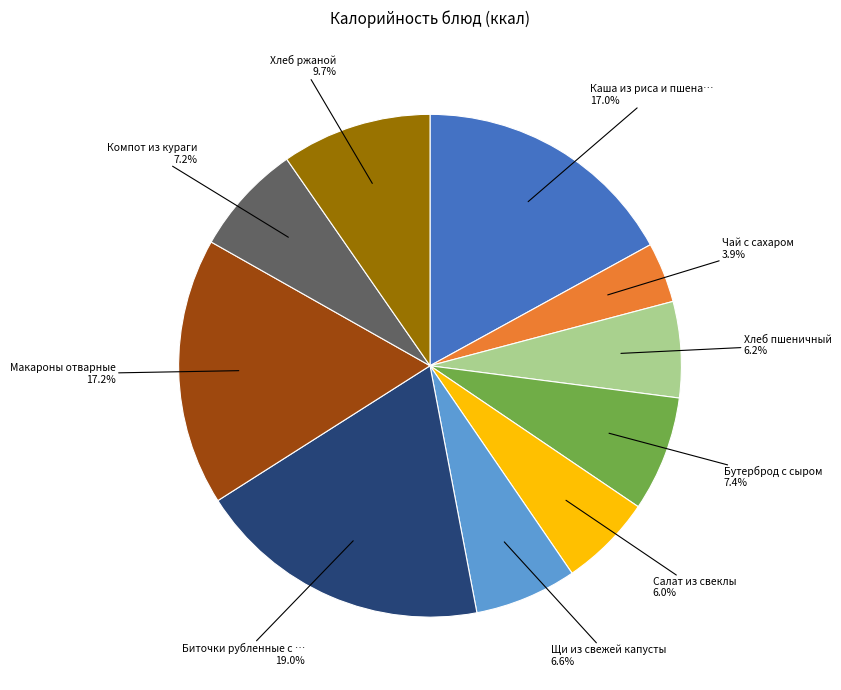

How many segments does this pie chart have?

10